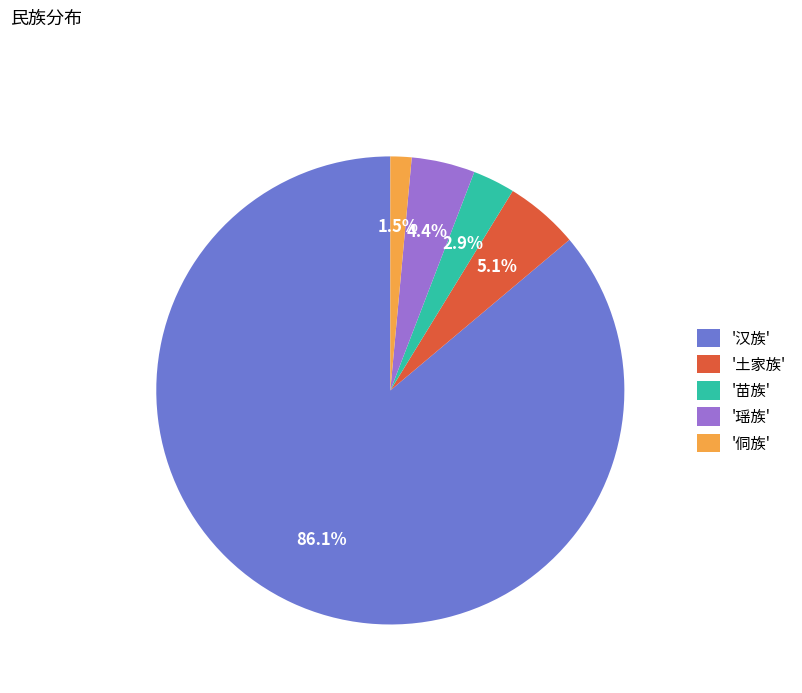

How many segments does this pie chart have?

5